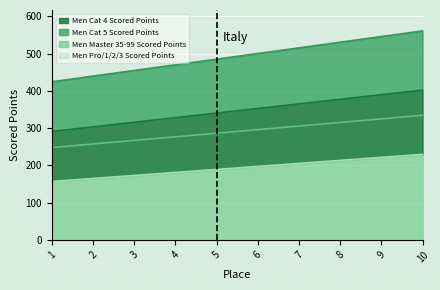

What is the value of the Men Pro/1/2/3 Scored Points point at the 7th from the left?

205.2